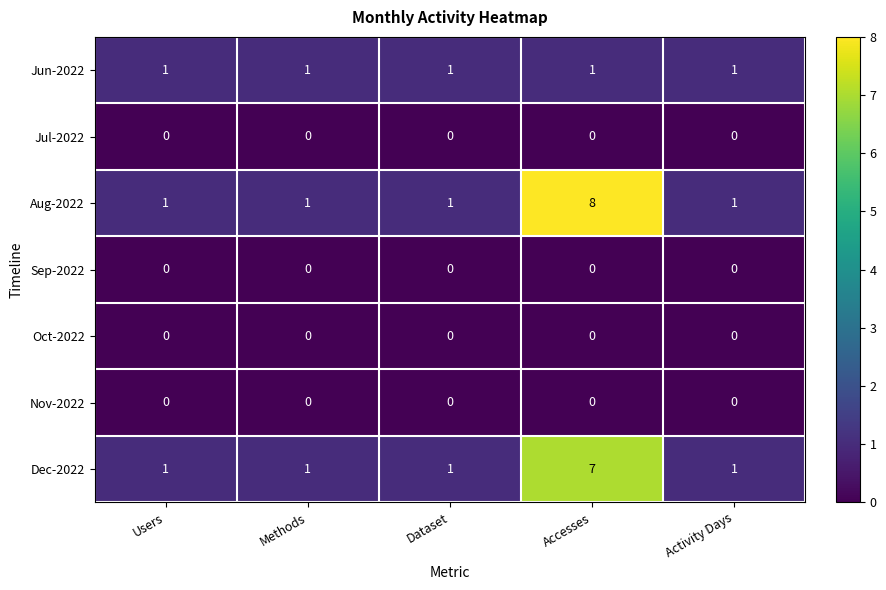

What is the difference between the maximum and minimum values in the Dec-2022 series?

6